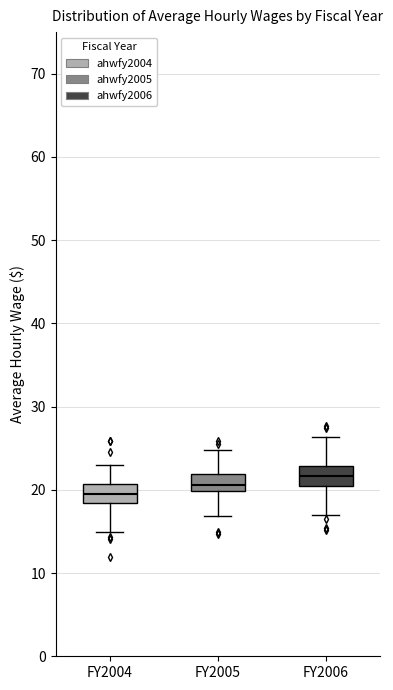

Which box has the highest median line?

FY2006